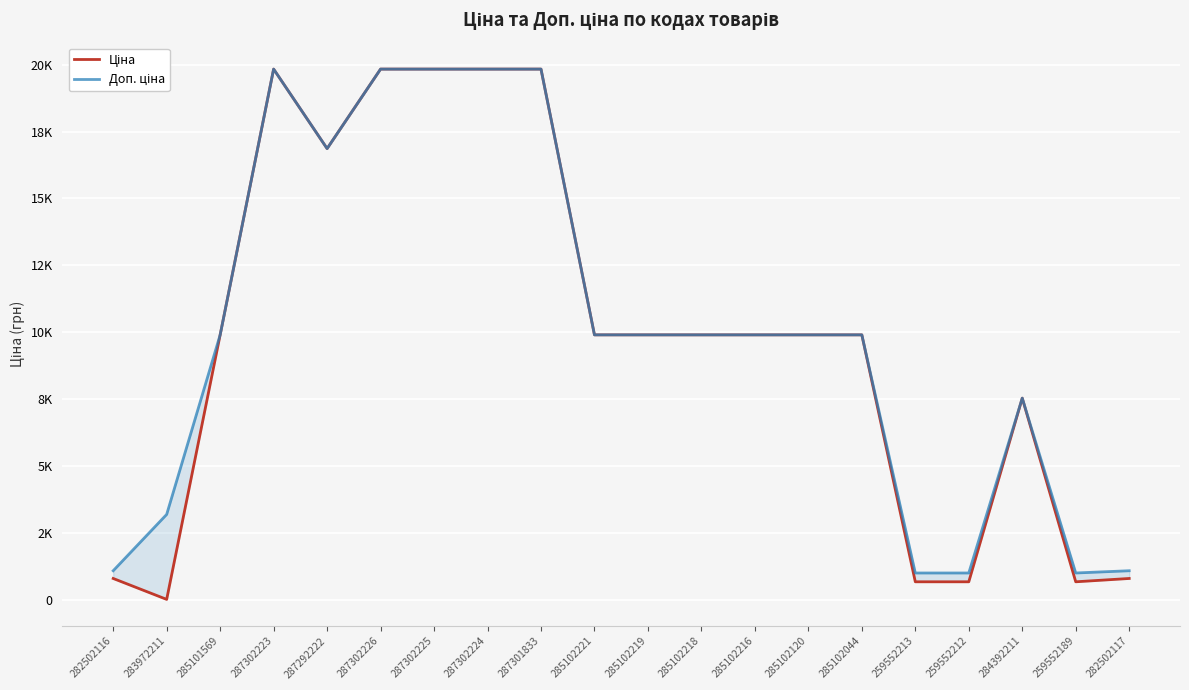

Count the number of categories in the chart.

20